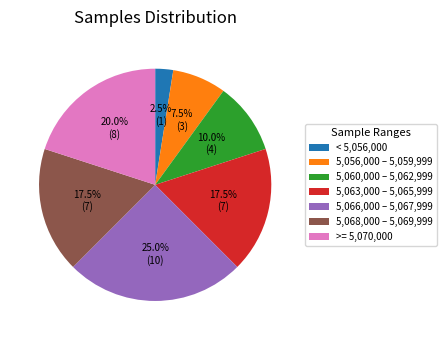

Approximately how many times larger is the value at >= 5,070,000 compared to 5,063,000 – 5,065,999?

1.1